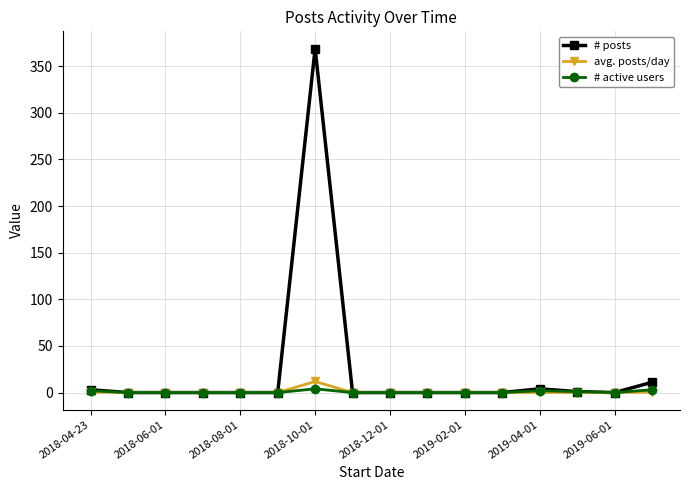

Which series has the largest range (max minus min)?

# posts